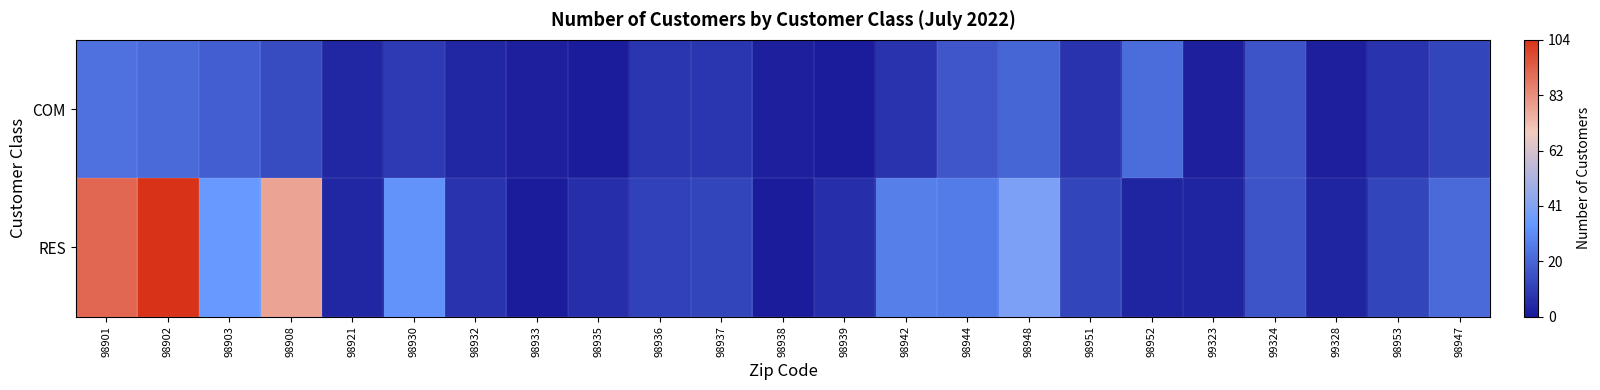

Which series has the widest spread of values?

RES